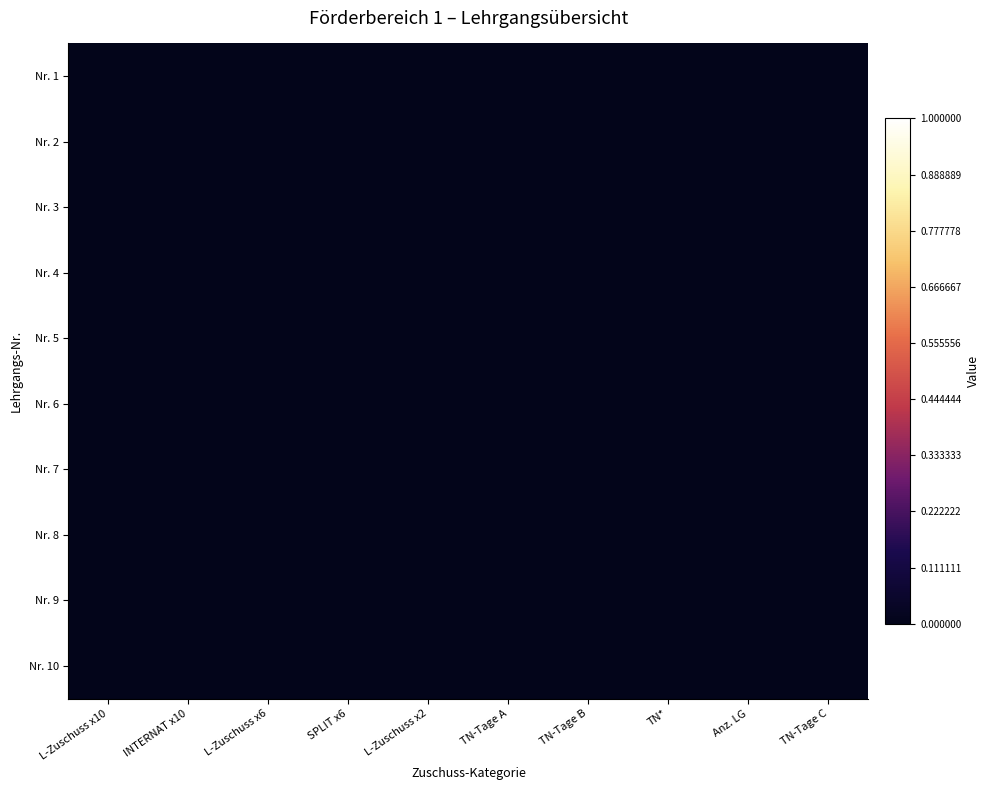

At which category does the chart reach its minimum across all series?

INTERNAT x10